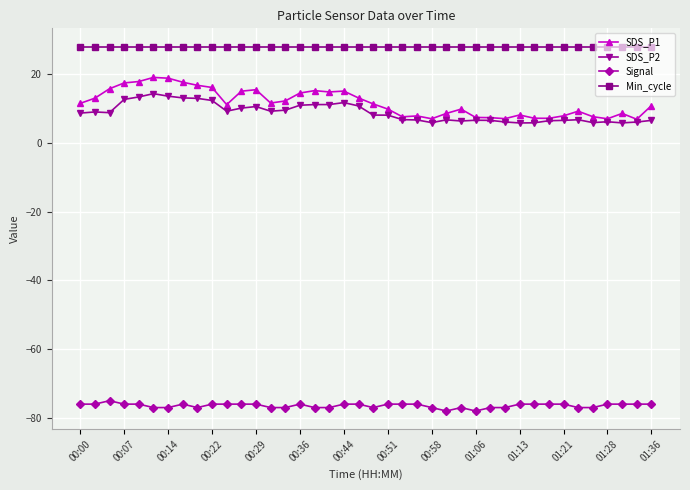

What is the maximum value for SDS_P2?

14.3